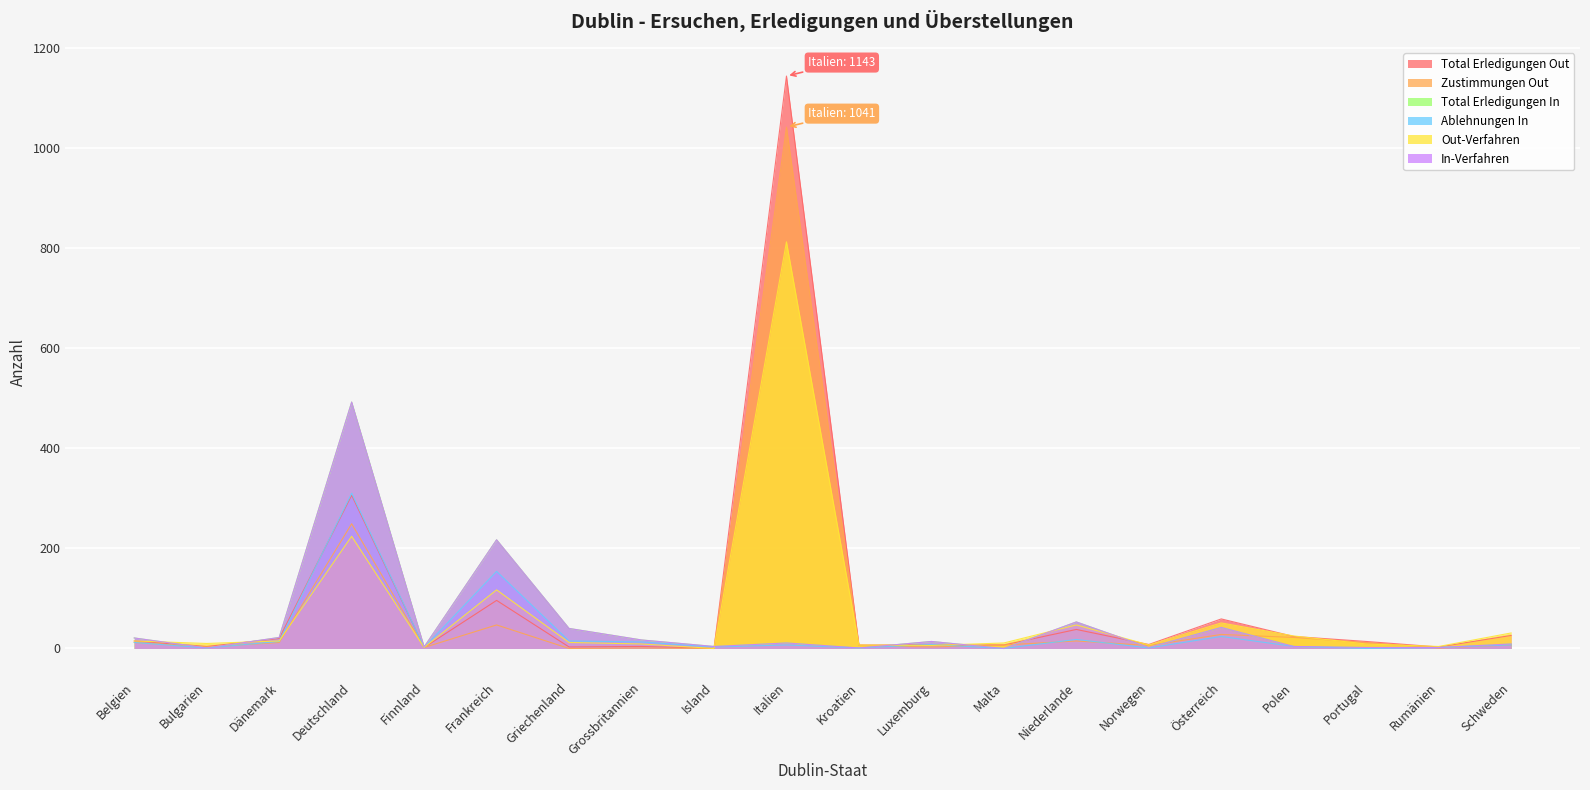

What are all the series names shown in the legend?

Total Erledigungen Out, Zustimmungen Out, Total Erledigungen In, Ablehnungen In, Out-Verfahren, In-Verfahren